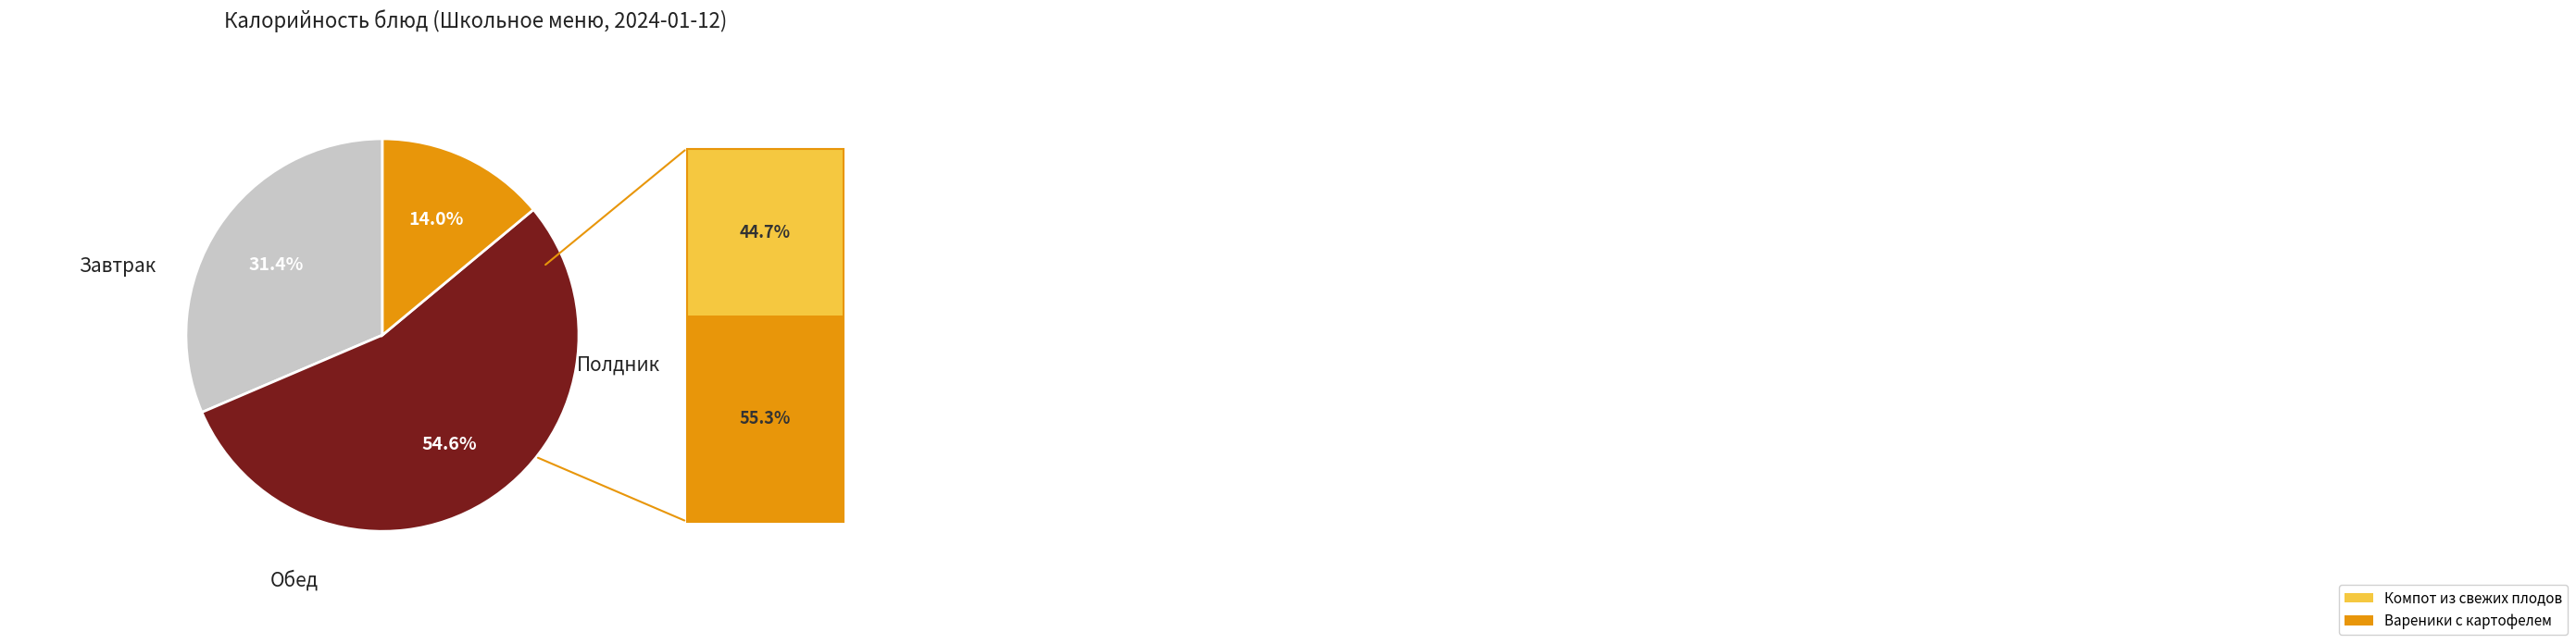

Does any single category account for the majority?

Yes